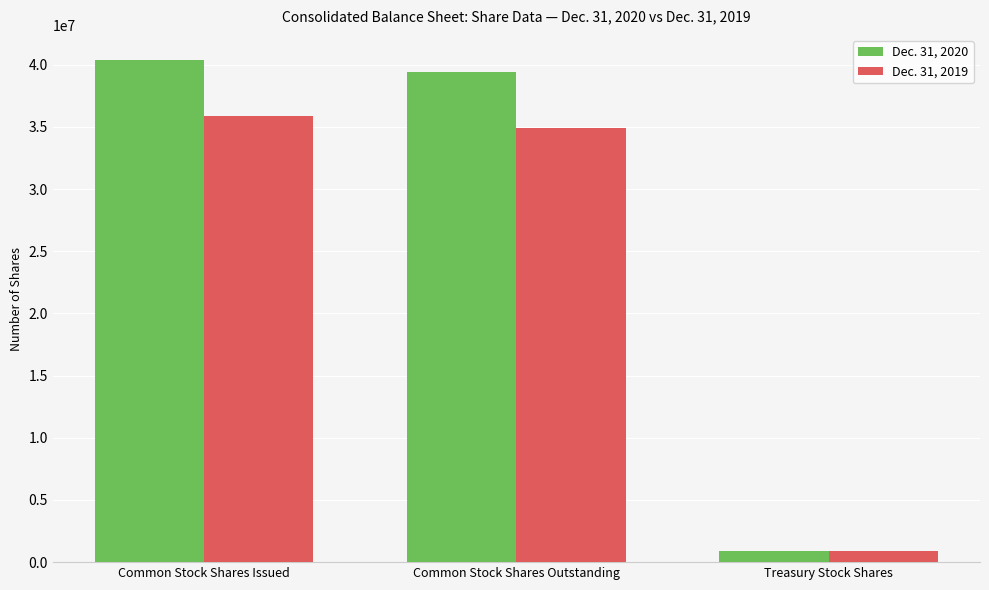

The value of Dec. 31, 2019 at Common Stock Shares Outstanding is 34947017. True or false?

True